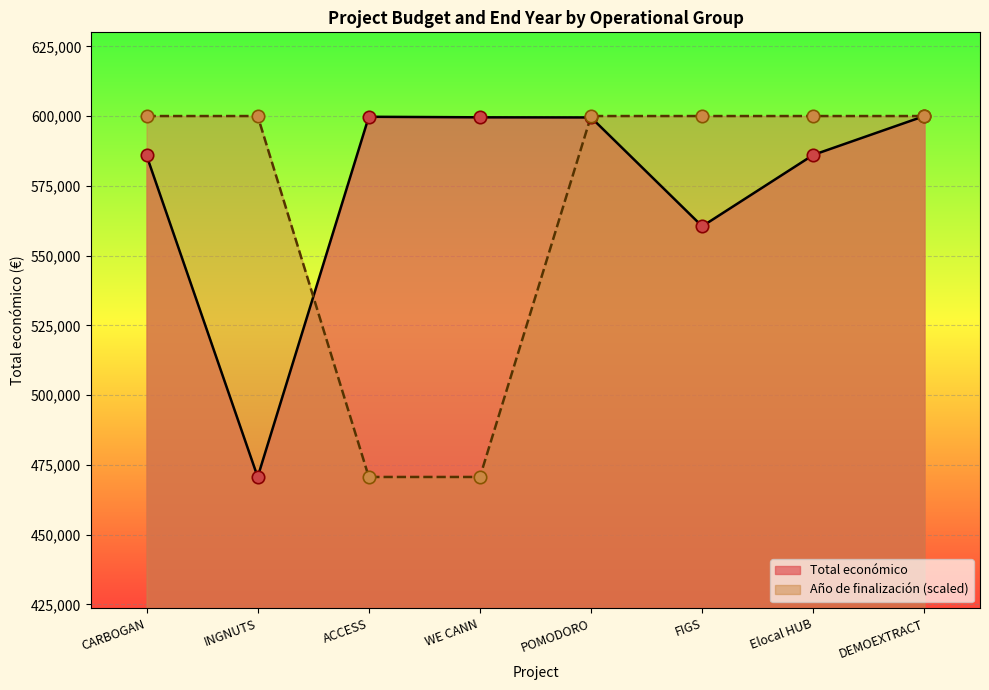

At how many categories does at least one series exceed 529638?

8